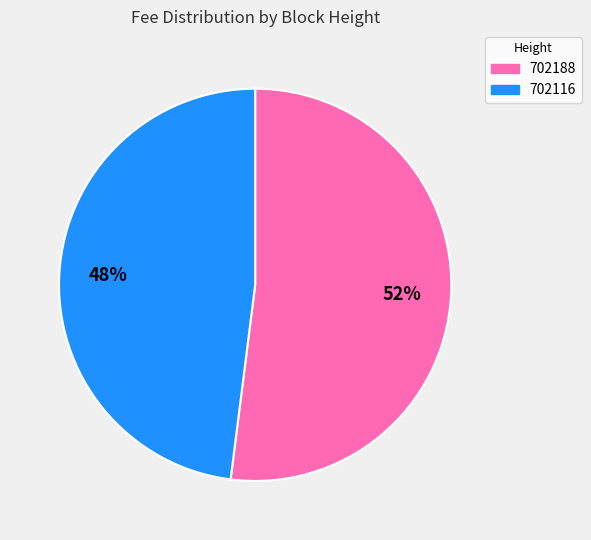

Does 702188 account for over 50% of the chart?

Yes